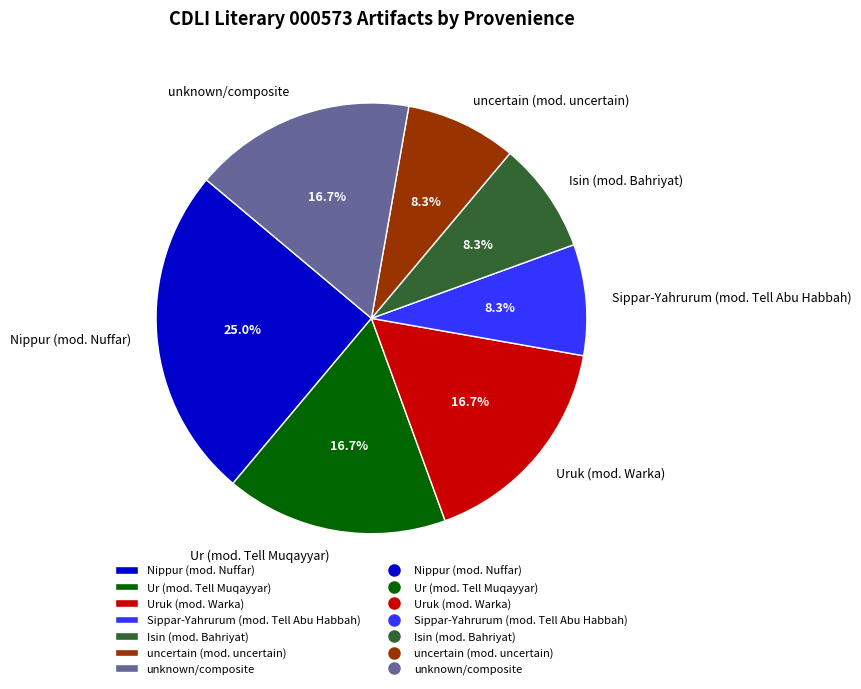

Does any single category account for the majority?

No